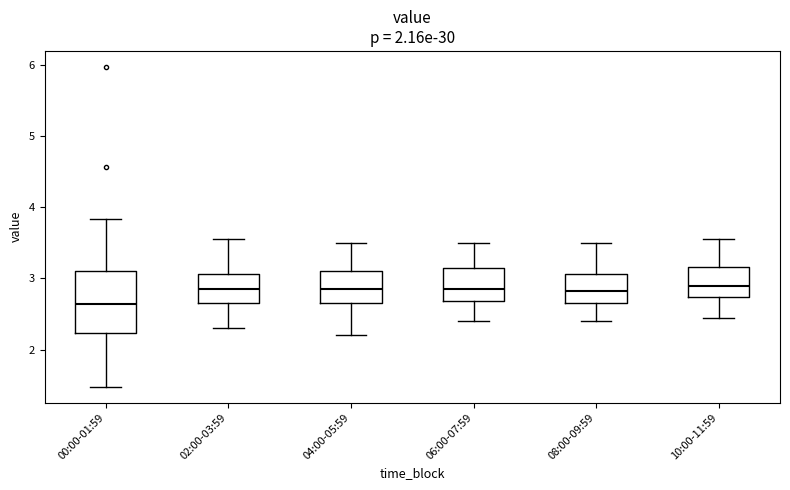

Reading left to right, transcribe this box plot: for each box, give where its median line is, the range the box spans, and where its two whiskers end, as read against the y-axis. The values are not printed on the chart, so give them approximately, as read against the axis.

00:00-01:59: median 2.6, box 2.2 to 3.1, whiskers 1.5 to 3.8
02:00-03:59: median 2.9, box 2.7 to 3.1, whiskers 2.3 to 3.6
04:00-05:59: median 2.9, box 2.7 to 3.1, whiskers 2.2 to 3.5
06:00-07:59: median 2.9, box 2.7 to 3.2, whiskers 2.4 to 3.5
08:00-09:59: median 2.8, box 2.7 to 3.1, whiskers 2.4 to 3.5
10:00-11:59: median 2.9, box 2.7 to 3.2, whiskers 2.5 to 3.6